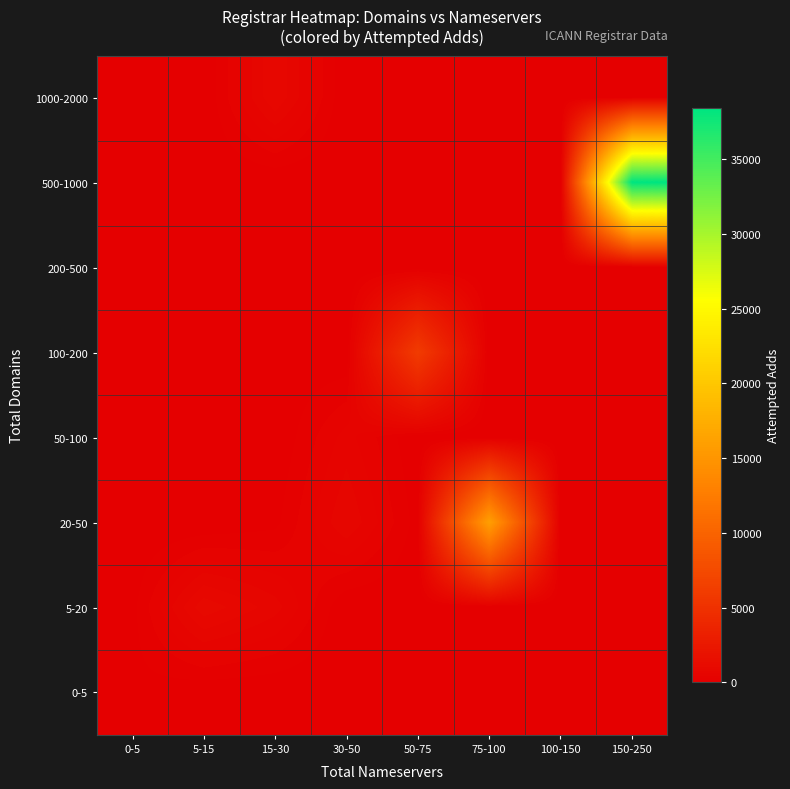

Reading left to right, extract all data points from this chart.

1000-2000: 0-5=0	5-15=0	15-30=898	30-50=0	50-75=0	75-100=0	100-150=0	150-250=0
500-1000: 0-5=0	5-15=0	15-30=0	30-50=0	50-75=0	75-100=0	100-150=0	150-250=38405
200-500: 0-5=0	5-15=0	15-30=0	30-50=0	50-75=0	75-100=0	100-150=0	150-250=0
100-200: 0-5=0	5-15=0	15-30=39	30-50=0	50-75=5983	75-100=0	100-150=0	150-250=0
50-100: 0-5=0	5-15=0	15-30=0	30-50=517	50-75=0	75-100=0	100-150=0	150-250=0
20-50: 0-5=0	5-15=0	15-30=102	30-50=744	50-75=79	75-100=15999	100-150=0	150-250=0
5-20: 0-5=93	5-15=1009	15-30=669	30-50=0	50-75=0	75-100=0	100-150=0	150-250=0
0-5: 0-5=107	5-15=14	15-30=0	30-50=0	50-75=0	75-100=0	100-150=0	150-250=0